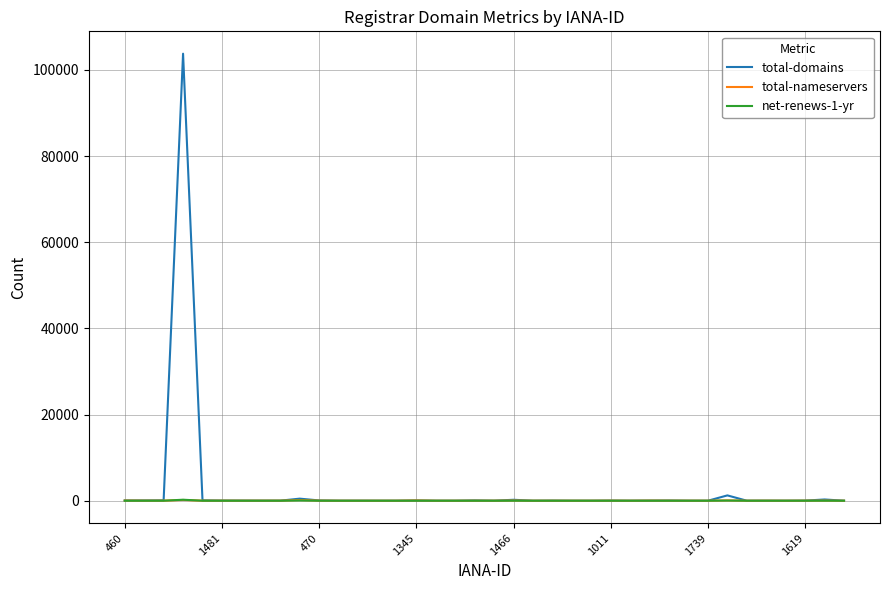

Which series has the widest spread of values?

total-domains